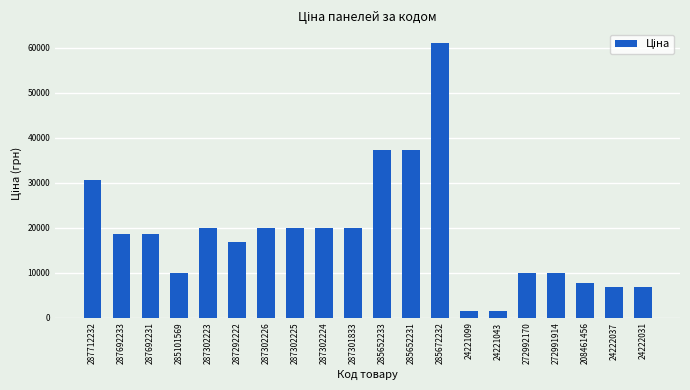

How many bars are there in total?

20